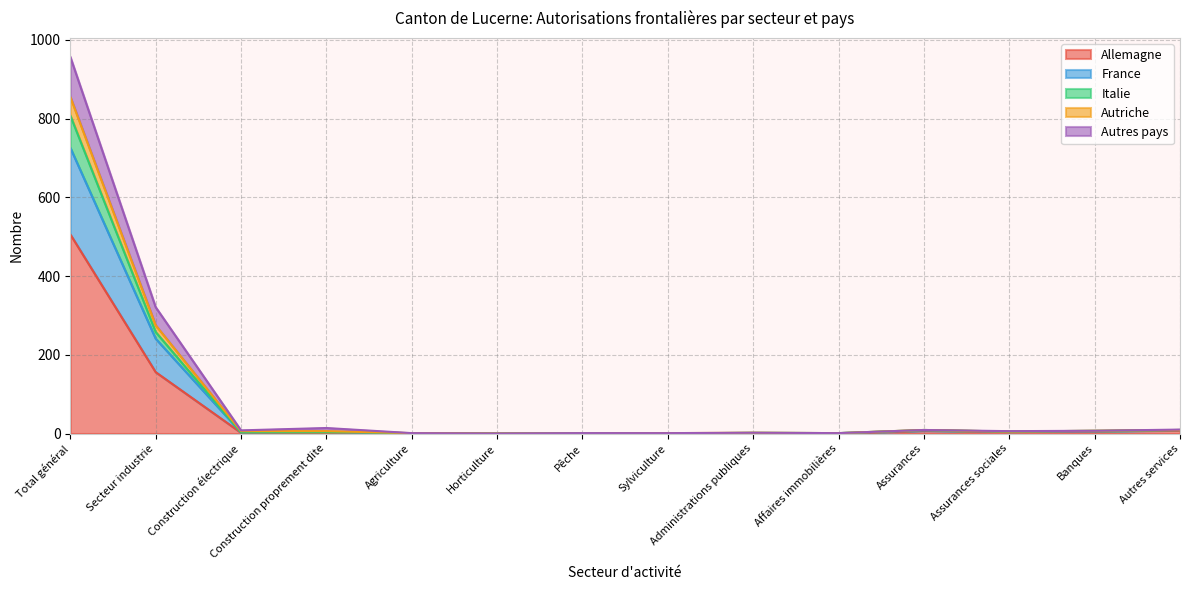

The value of Allemagne at Affaires immobilières is -227. True or false?

False